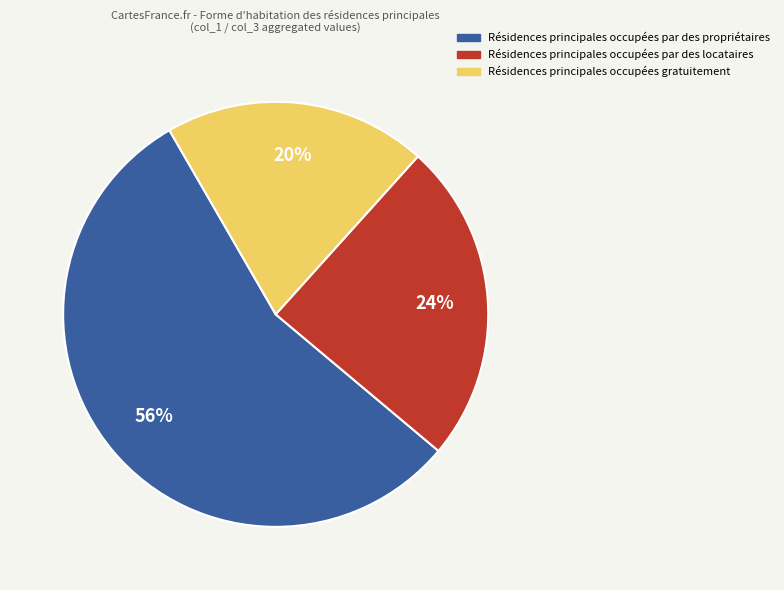

Rank the categories by value from lowest to highest.

Résidences principales occupées gratuitement, Résidences principales occupées par des locataires, Résidences principales occupées par des propriétaires